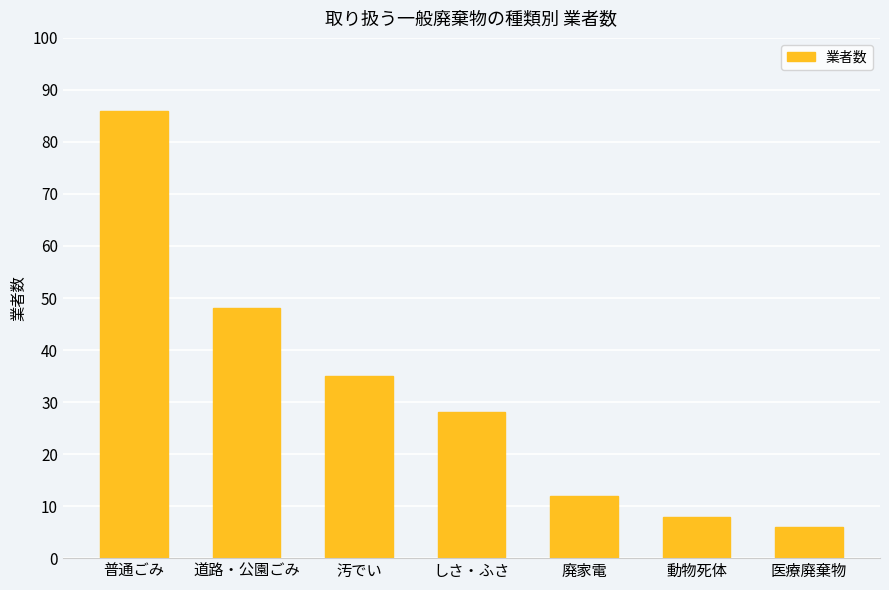

The chart shows a value of 48 at 道路・公園ごみ. True or false?

True